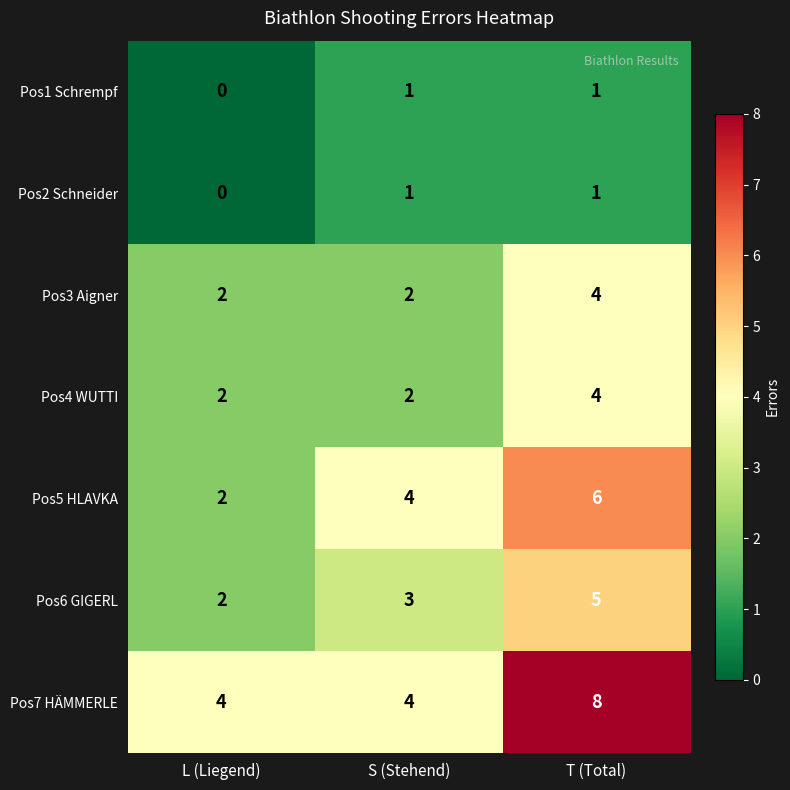

Which category has the highest value in the Pos3 Aigner series?

T (Total)